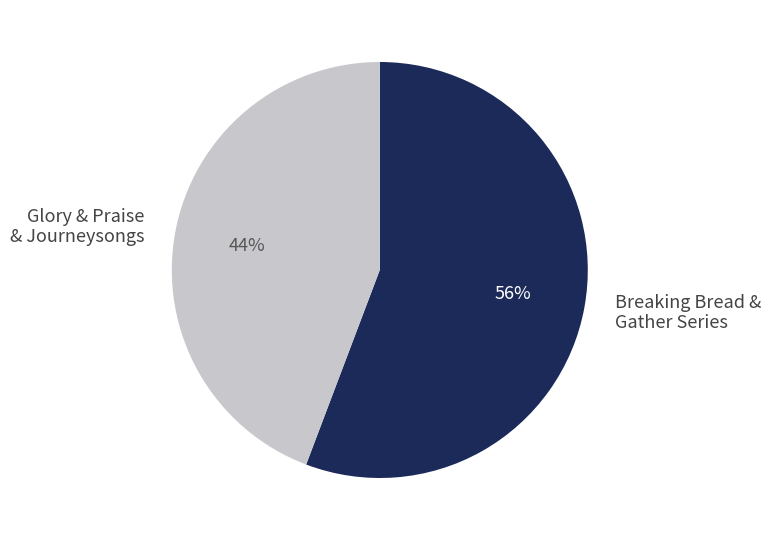

The Glory & Praise & Journeysongs slice represents 56% of the pie. True or false?

False